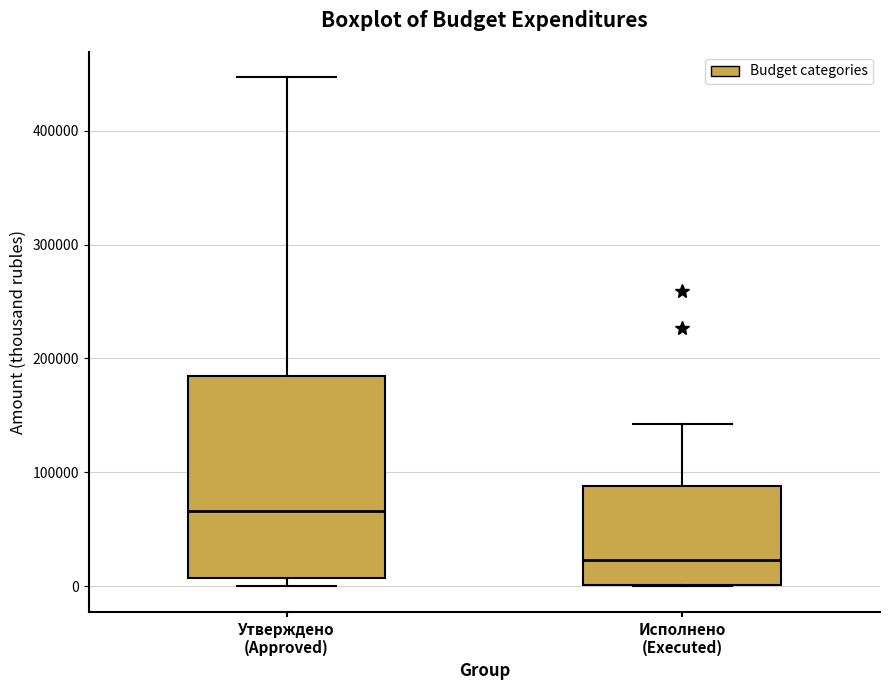

Which box has the lowest median line?

Исполнено (Executed)